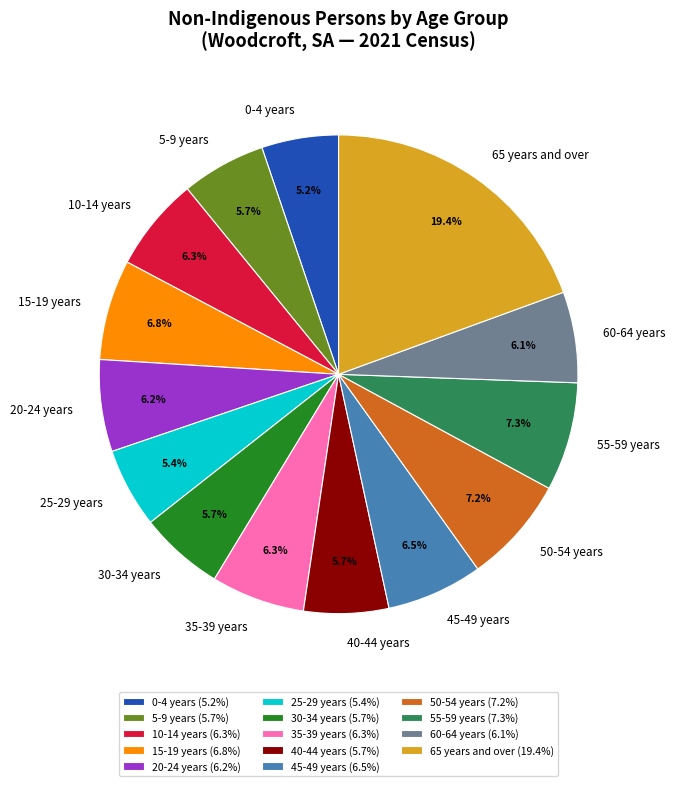

How much of the chart is everything except 55-59 years?

92.7%